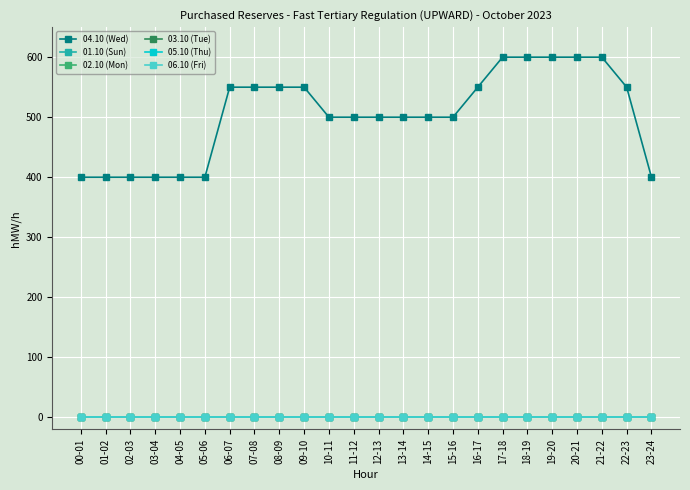

At which label does 04.10 (Wed) reach its minimum?

00-01